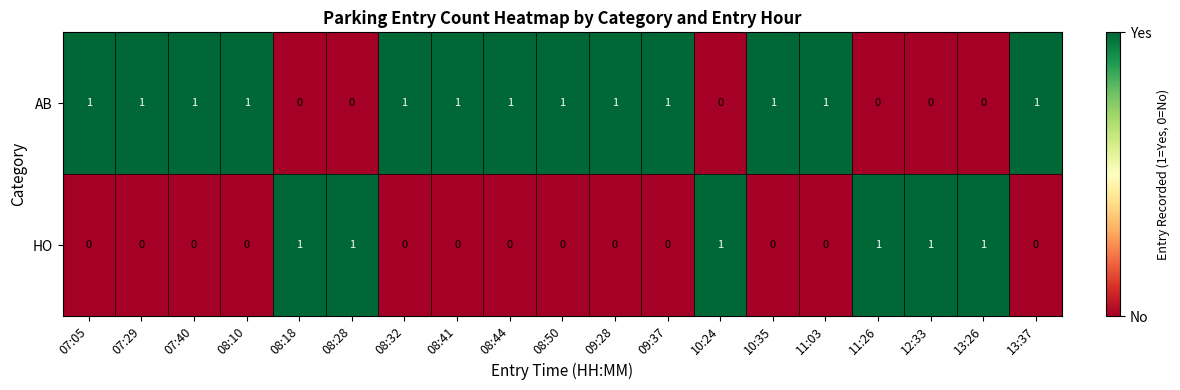

At 13:26, list the series in order from smallest to largest.

AB, HO